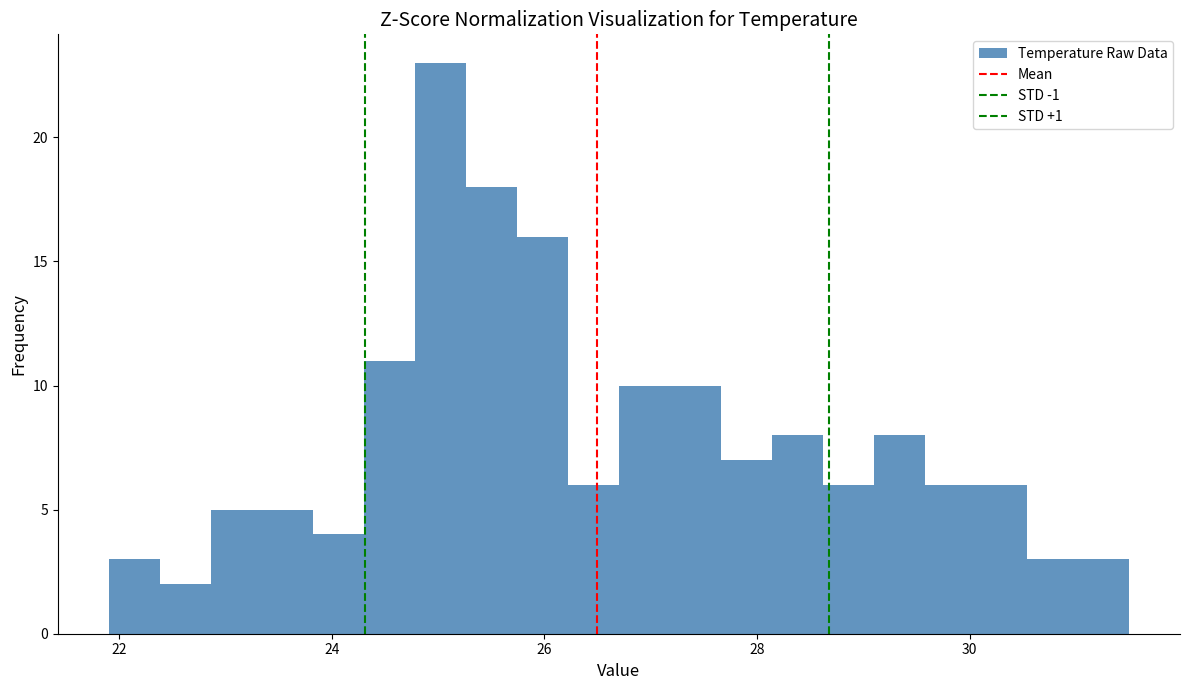

Read against the x-axis, roughly where is the centre of the tallest bar?

25.0